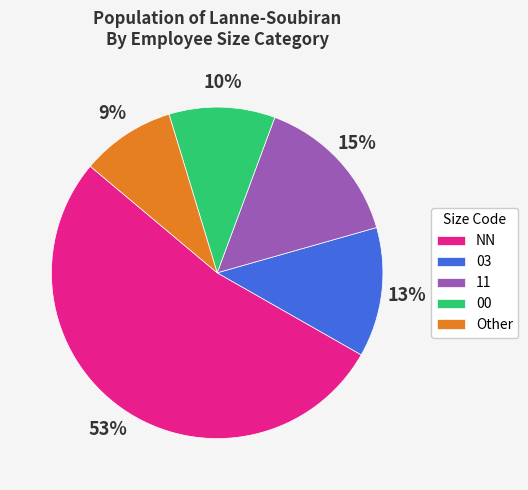

Between 11 and 00, which is larger?

11